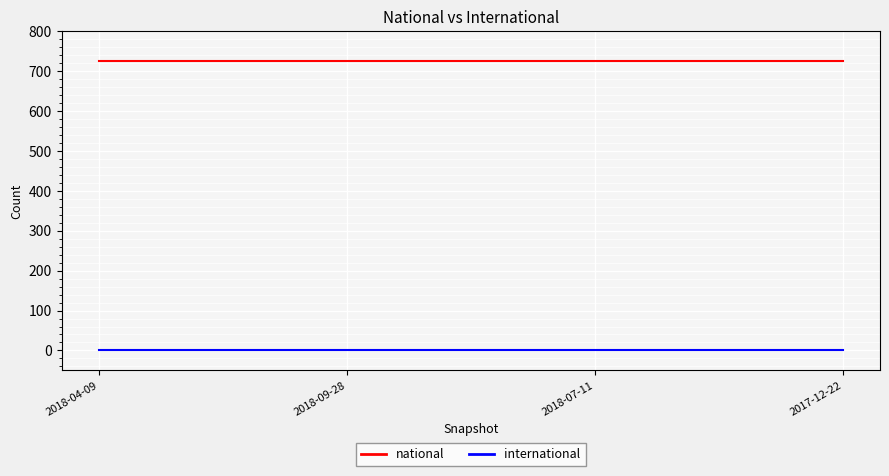

Read the national value at 2018-09-28.

726